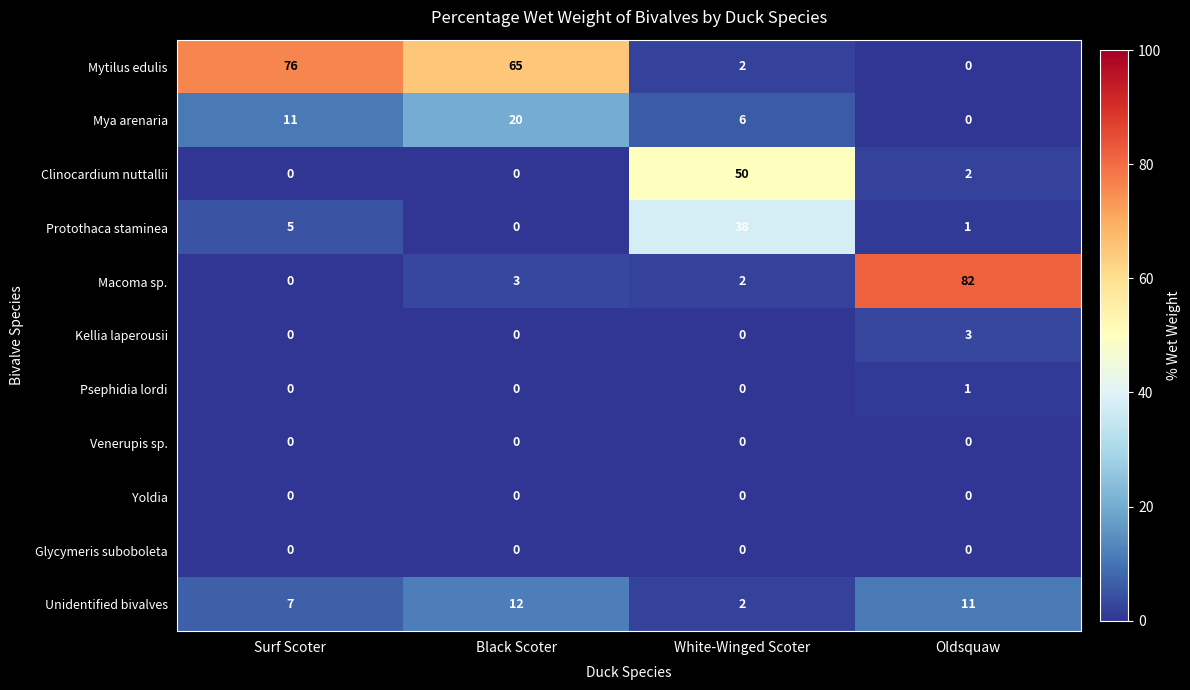

What is the sum of all Macoma sp. values?

87